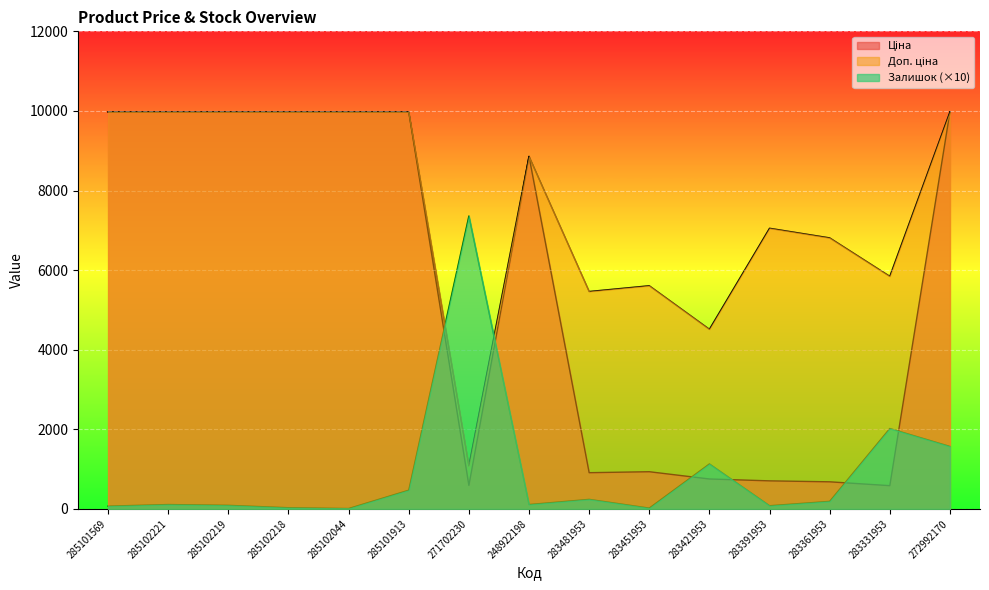

Which has a higher value, 283481953 or 272992170?

272992170